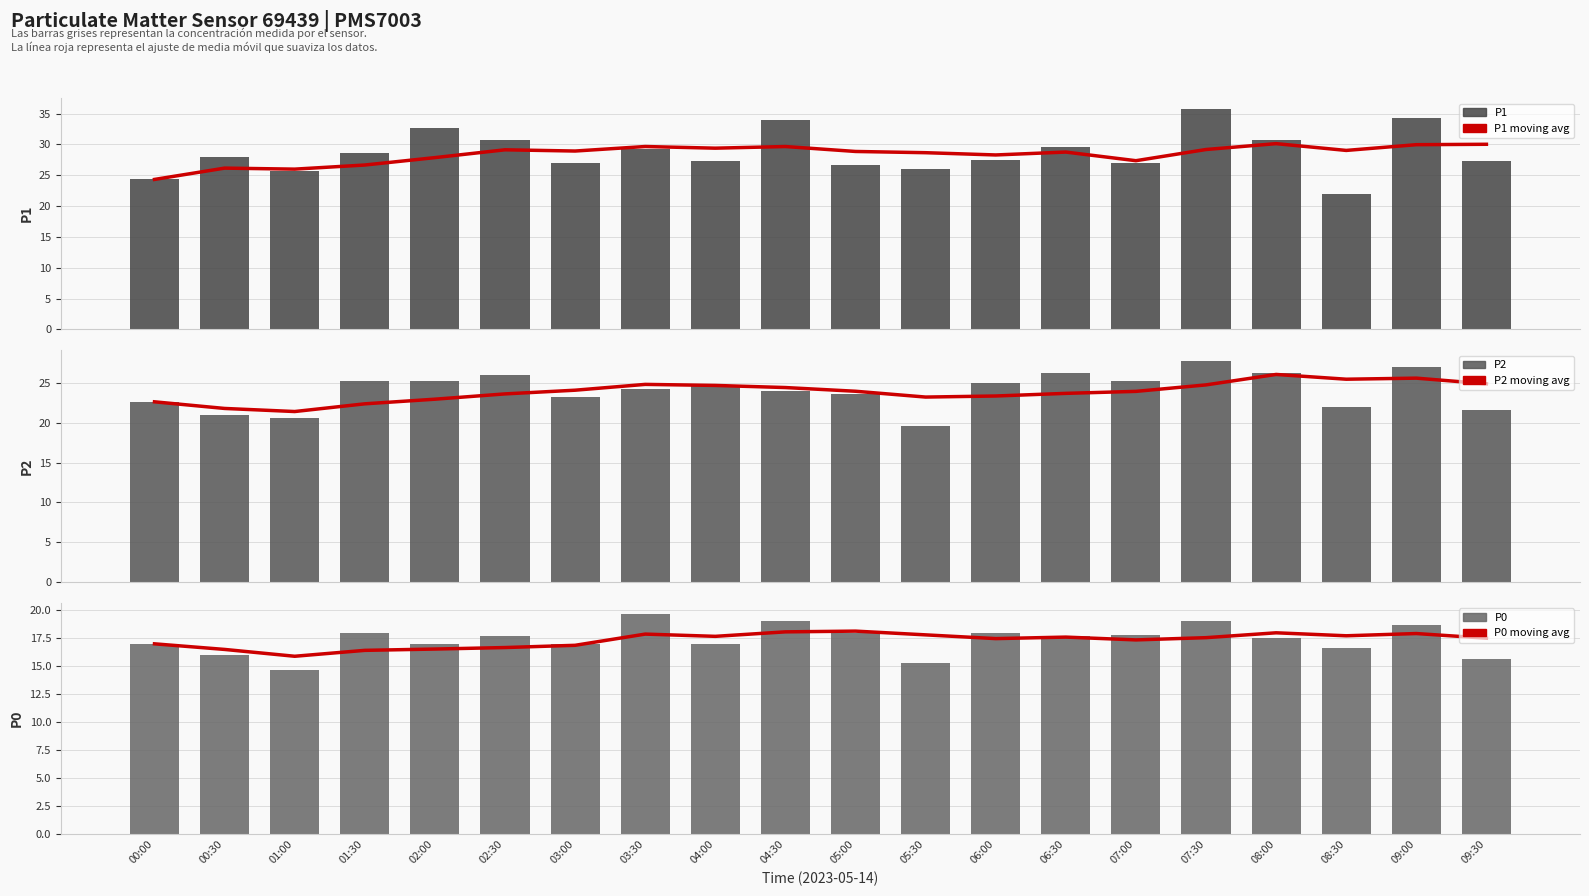

What is the average value of the P2 series?

24.1